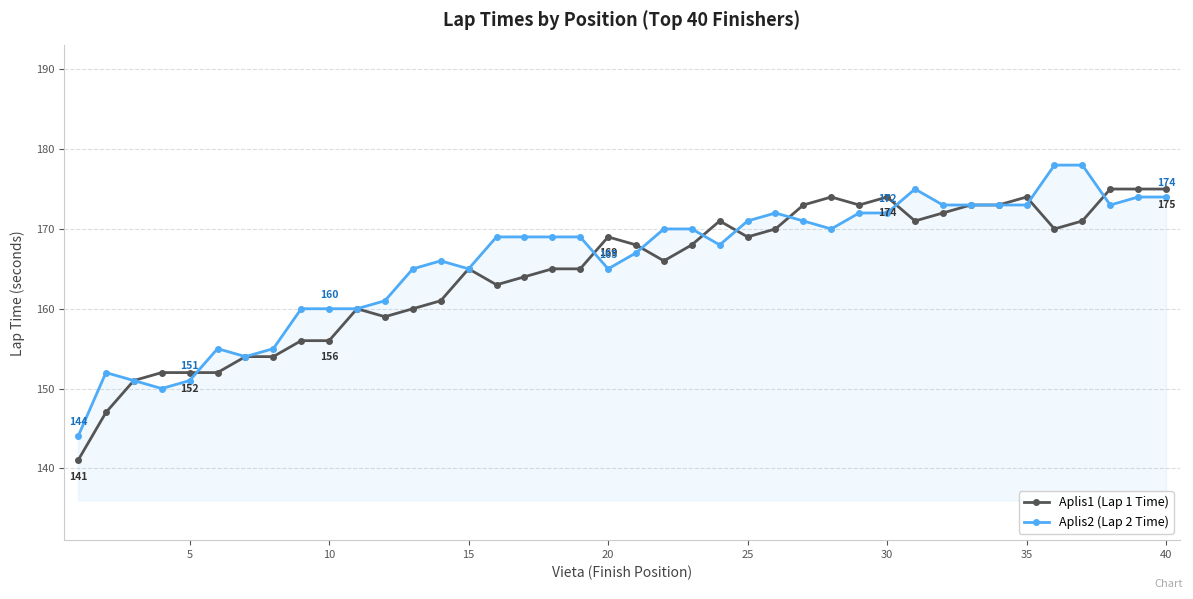

Rank the series by their maximum value, from lowest to highest.

Aplis1 (Lap 1 Time), Aplis2 (Lap 2 Time)